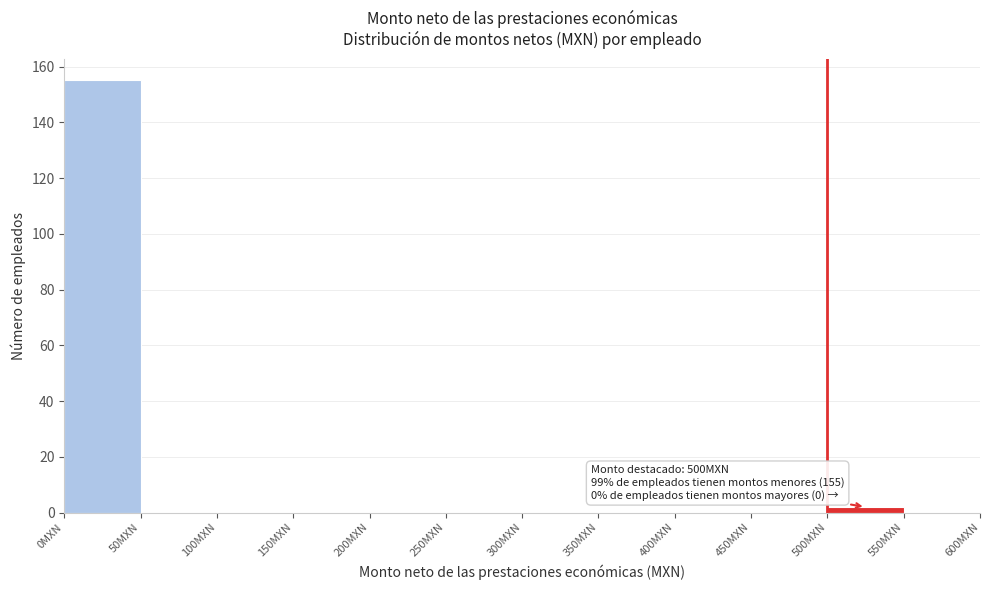

Which range on the x-axis has the tallest bar?

0 to 50